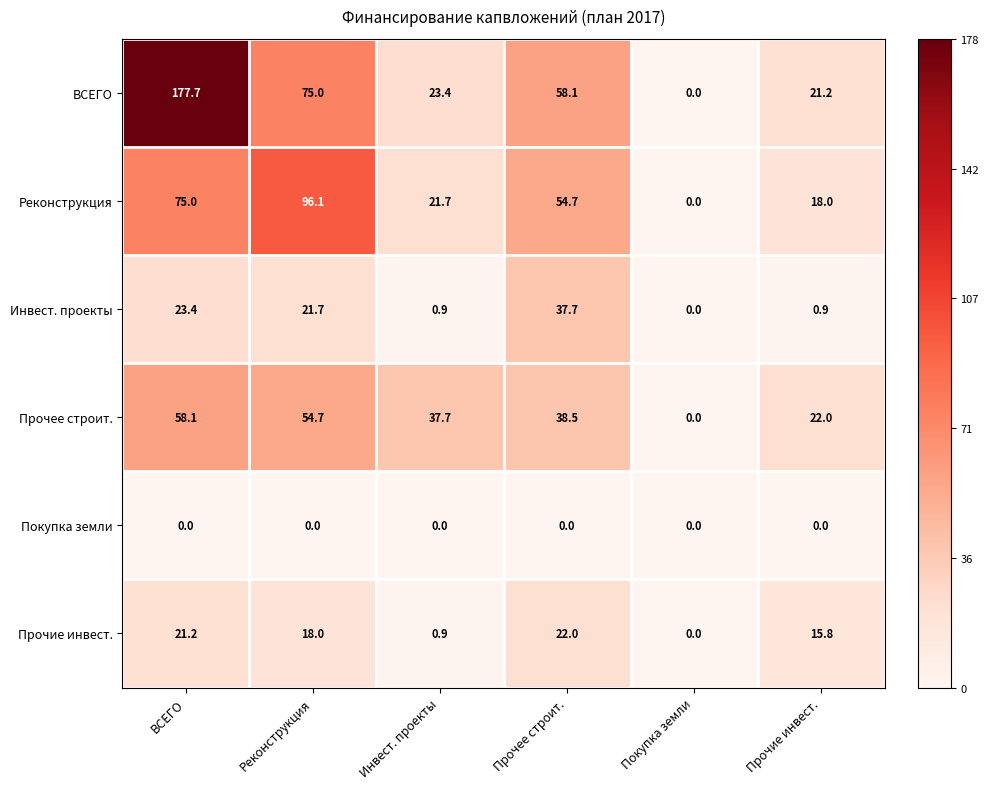

Which label corresponds to the largest value in the chart?

ВСЕГО